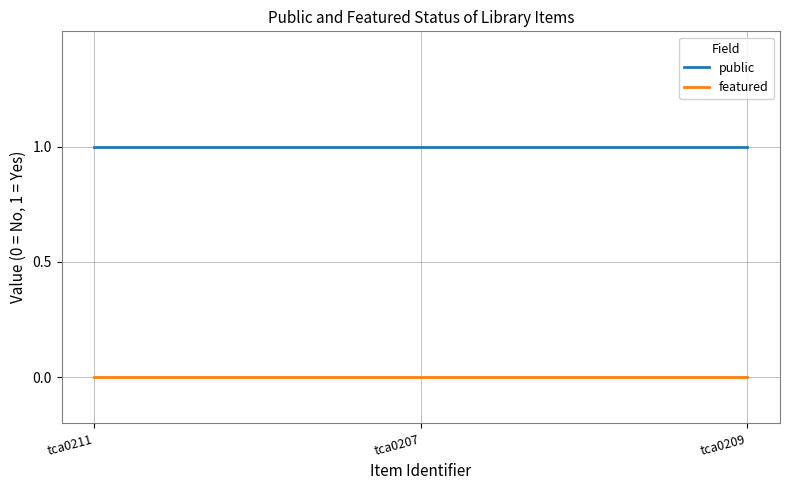

Reading left to right, transcribe all the data shown in this chart.

public: tca0211=1	tca0207=1	tca0209=1
featured: tca0211=0	tca0207=0	tca0209=0